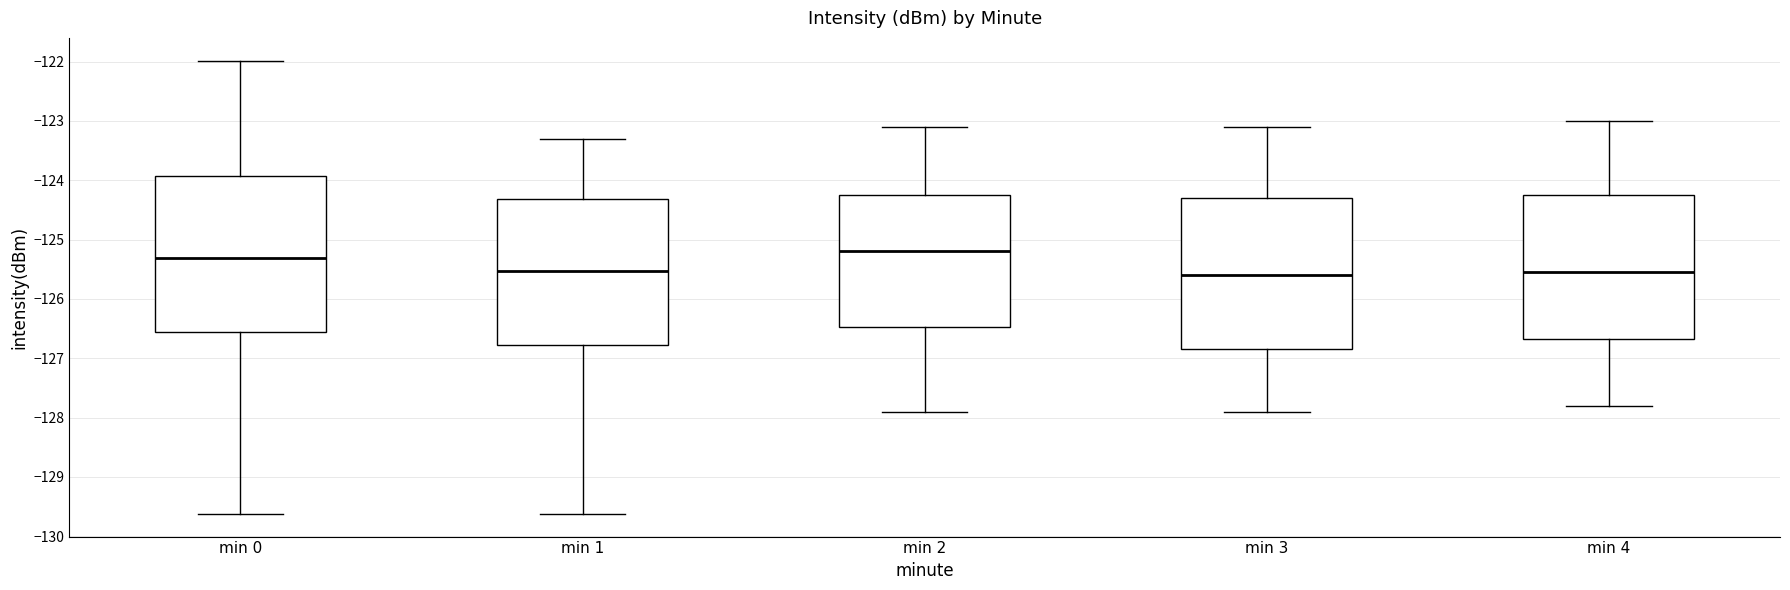

Reading left to right, transcribe this box plot: for each box, give where its median line is, the range the box spans, and where its two whiskers end, as read against the y-axis. The values are not printed on the chart, so give them approximately, as read against the axis.

min 0: median -125.3, box -126.6 to -123.9, whiskers -129.6 to -122.0
min 1: median -125.5, box -126.8 to -124.3, whiskers -129.6 to -123.3
min 2: median -125.2, box -126.5 to -124.2, whiskers -127.9 to -123.1
min 3: median -125.6, box -126.8 to -124.3, whiskers -127.9 to -123.1
min 4: median -125.5, box -126.7 to -124.2, whiskers -127.8 to -123.0